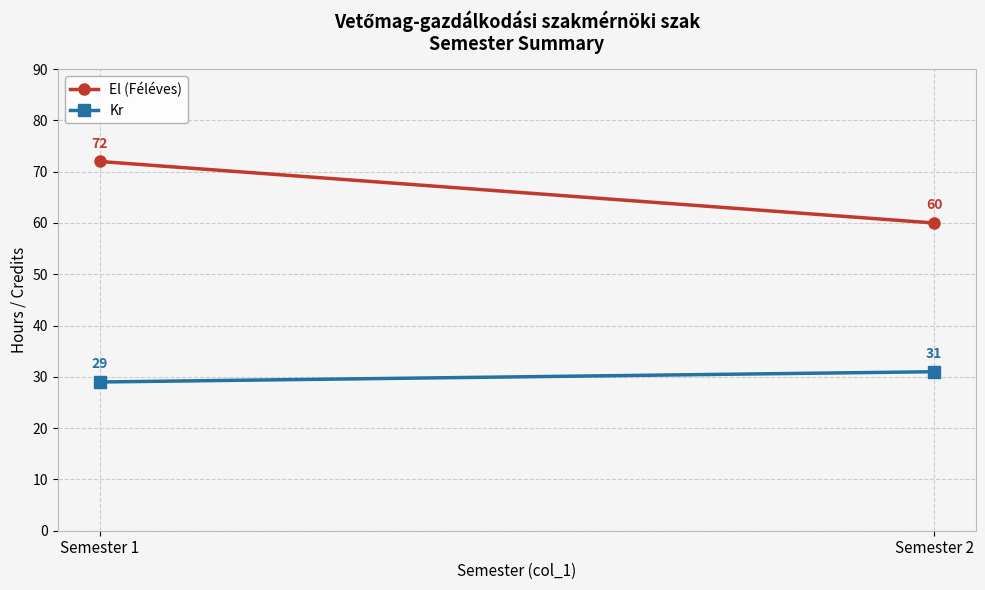

At how many categories does at least one series exceed 60?

1